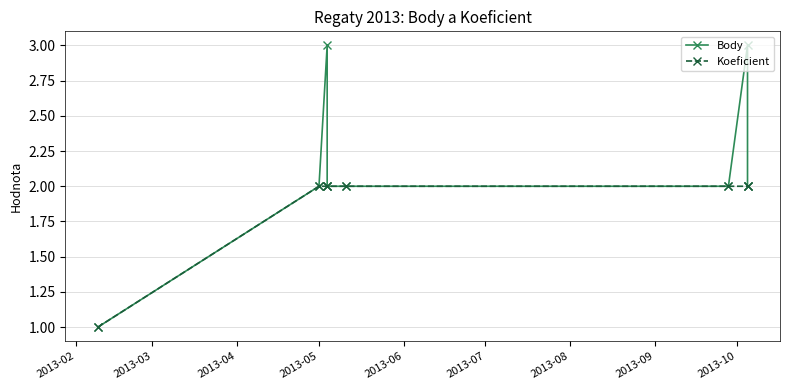

What is the lowest value of the Koeficient series?

1